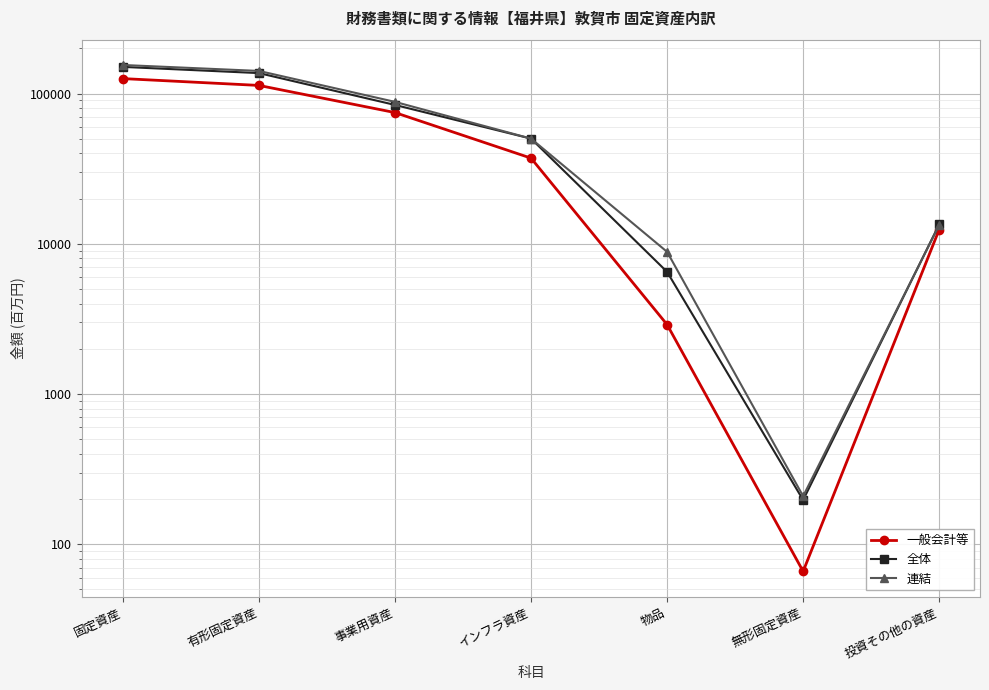

Rank the series at 固定資産 from highest to lowest value.

連結, 全体, 一般会計等